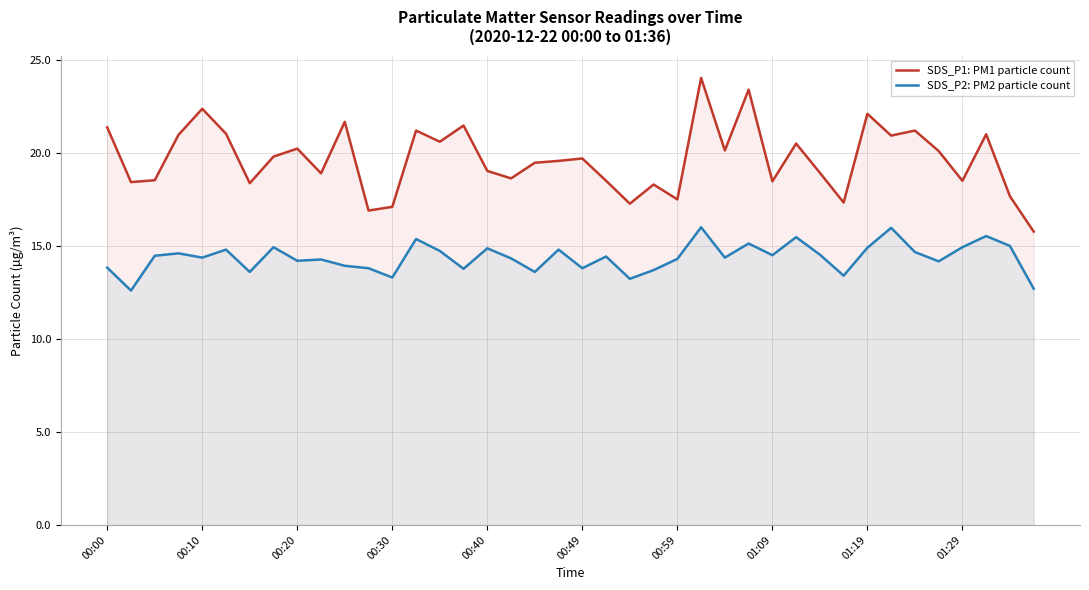

At 00:00, list the series in order from smallest to largest.

SDS_P2: PM2 particle count, SDS_P1: PM1 particle count